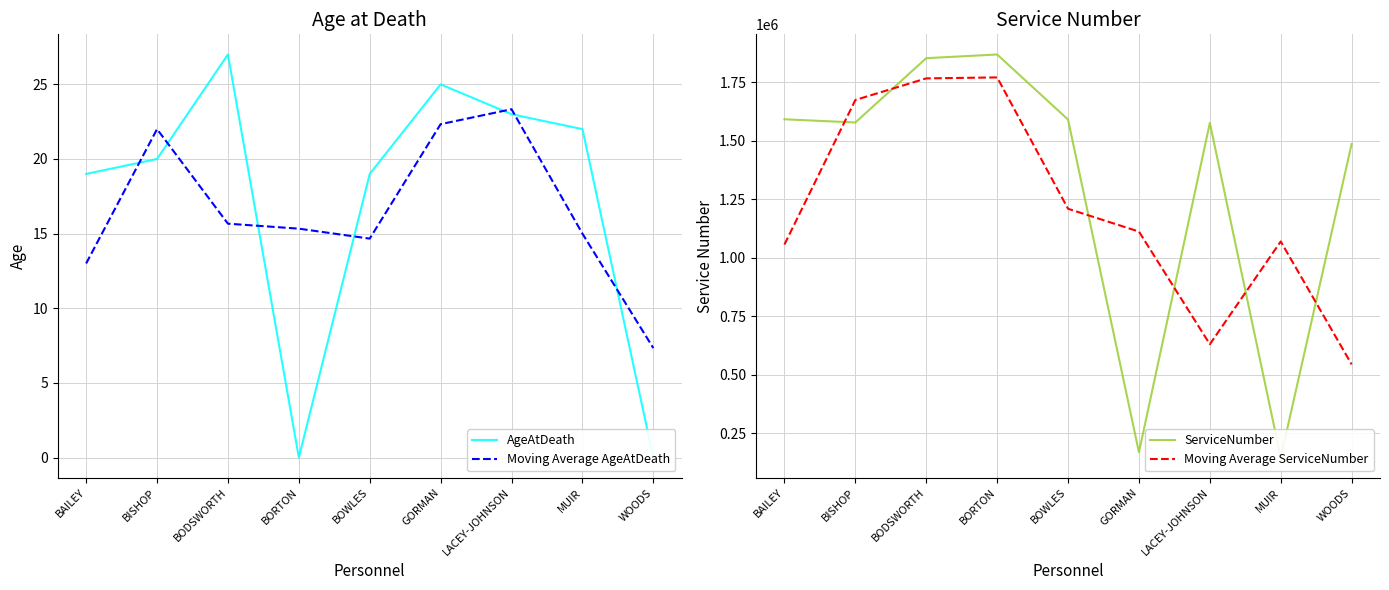

Reading left to right, transcribe all the data shown in this chart.

AgeAtDeath: 19.0	20.0	27.0	0.0	19.0	25.0	23.0	22.0	0.0
Moving Average AgeAtDeath: 13.0	22.0	15.7	15.3	14.7	22.3	23.3	15.0	7.3
ServiceNumber: 1591915.0	1578199.0	1853136.0	1868872.0	1590669.0	168781.0	1576434.0	146137.0	1486640.0
Moving Average ServiceNumber: 1056704.7	1674416.7	1766735.7	1770892.3	1209440.7	1111961.3	630450.7	1069737.0	544259.0